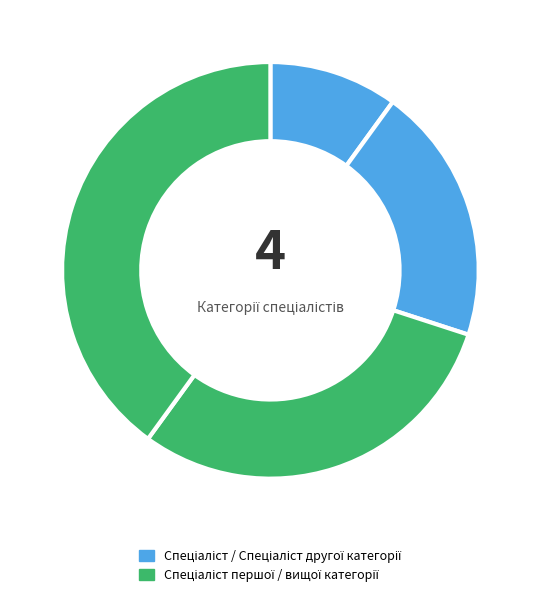

How many segments does this pie chart have?

4